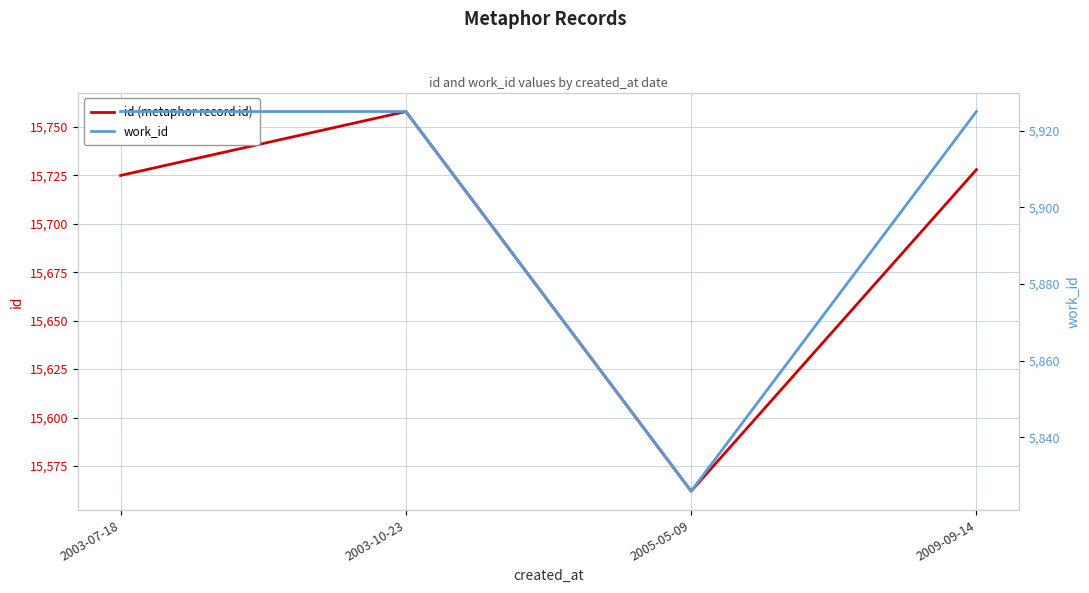

True or false: work_id and id (metaphor record id) cross at least once.

False